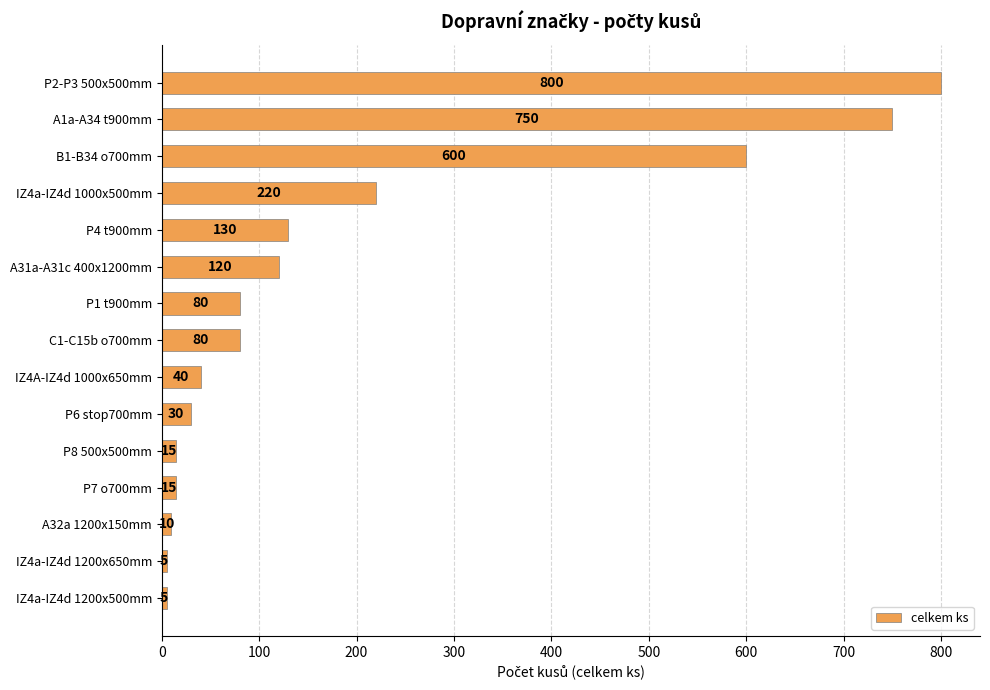

What is the change in value from B1-B34 o700mm to P8 500x500mm?

-585